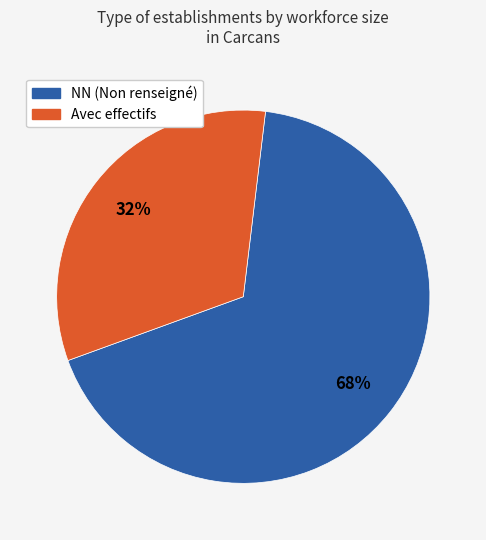

Does any single category account for the majority?

Yes